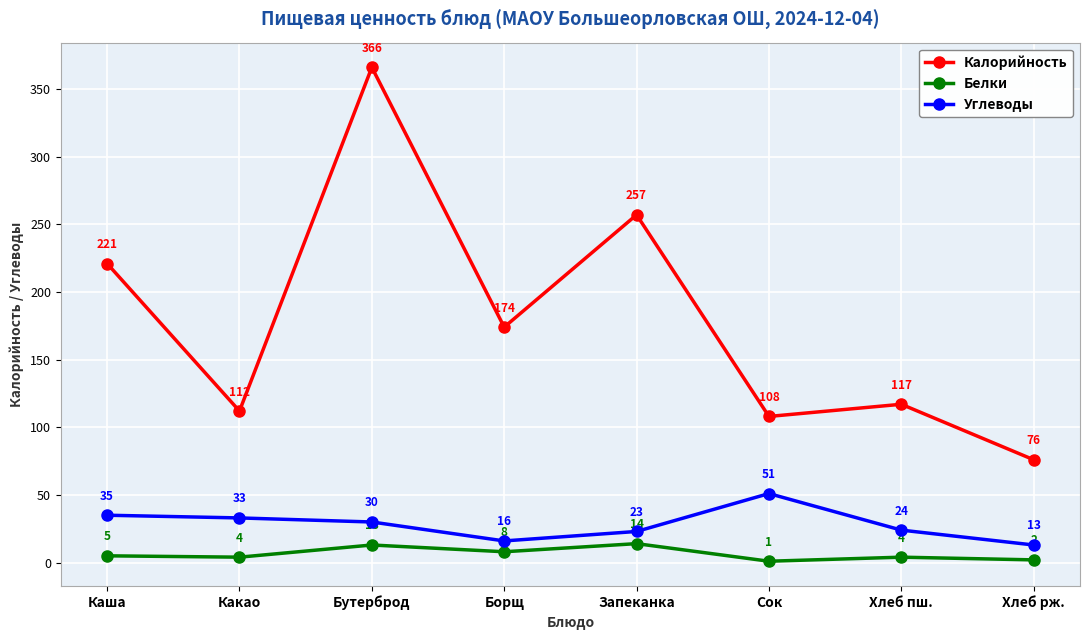

Does the chart display data point markers on the line(s)?

Yes